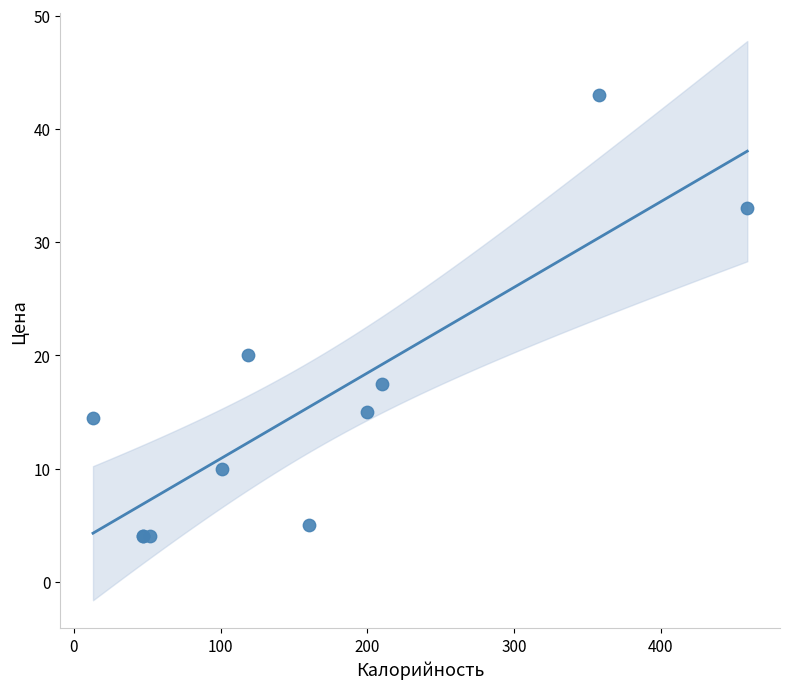

What Y value in the scatter plot is closest to 23?

20.0